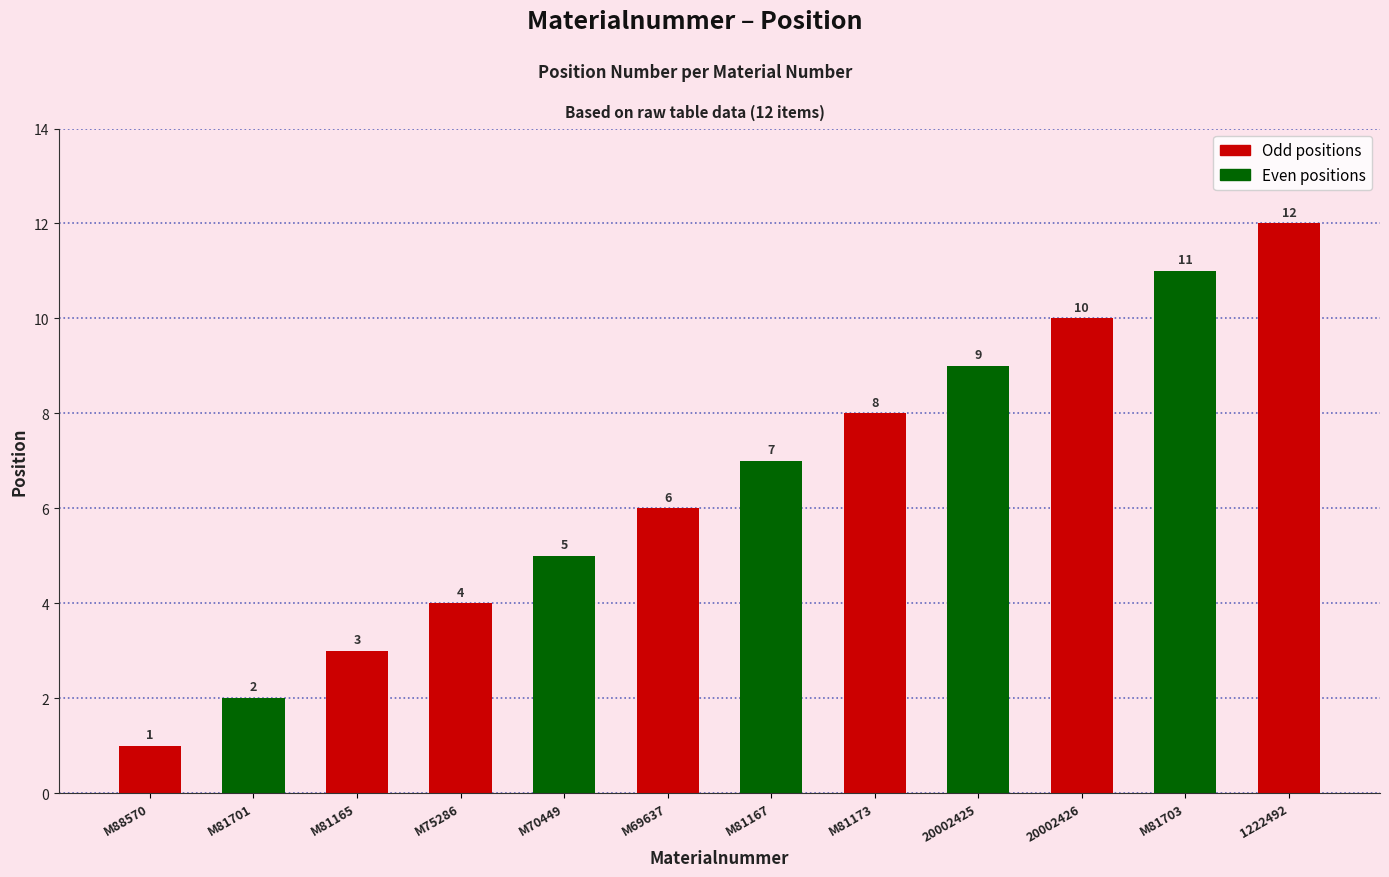

What is the difference between the maximum and minimum values?

11